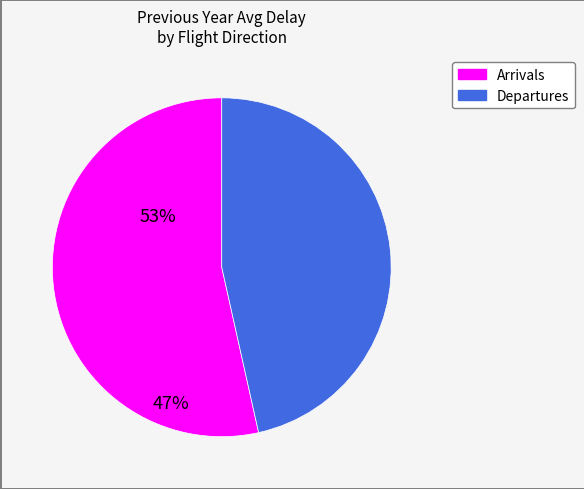

Does any single category account for the majority?

Yes